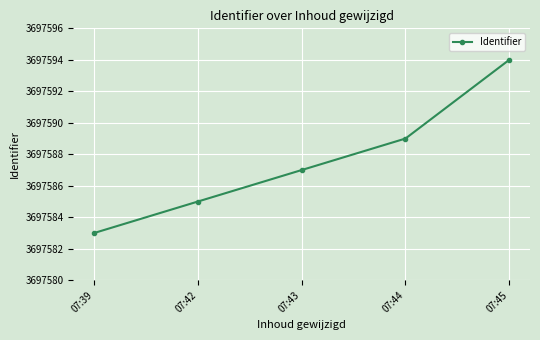

Reading right to left, transcribe all the data shown in this chart.

3697594	3697589	3697587	3697585	3697583